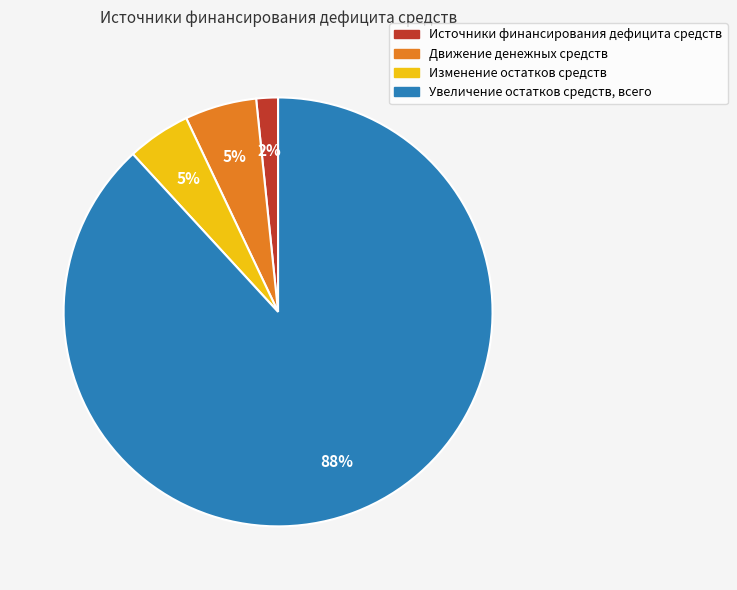

Which category has the biggest portion of the pie?

Увеличение остатков средств, всего